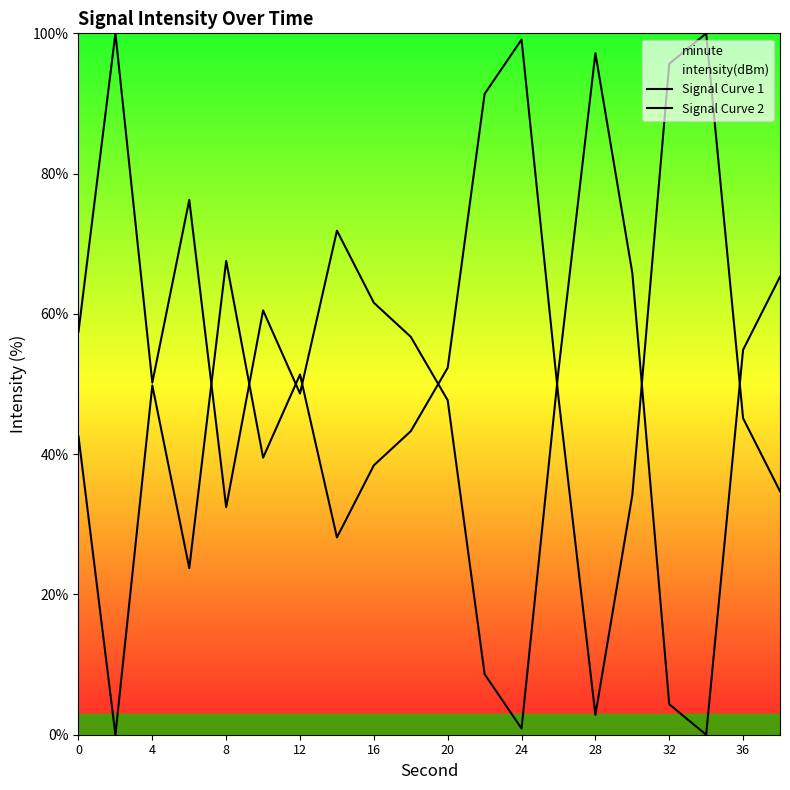

Count the number of categories in the chart.

20